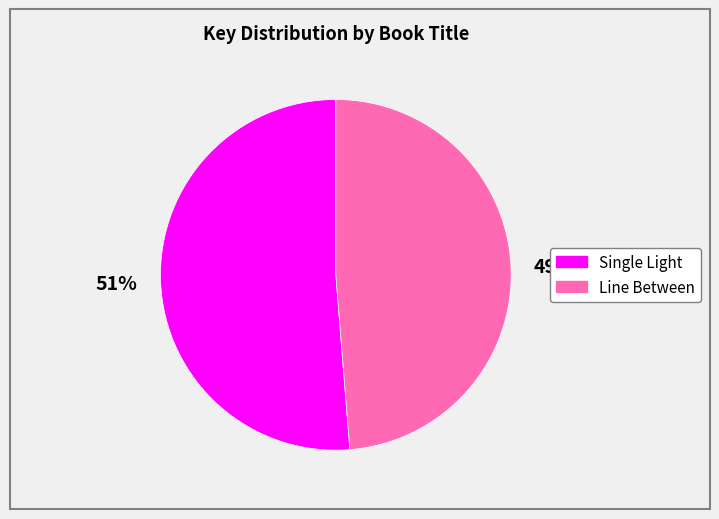

Approximately how many times larger is the value at Line Between compared to Single Light?

1.0